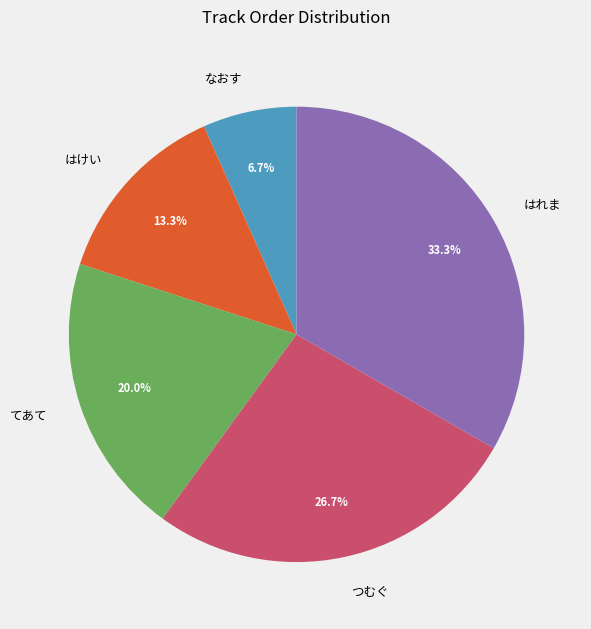

To the nearest percent, what is the average slice percentage?

20%